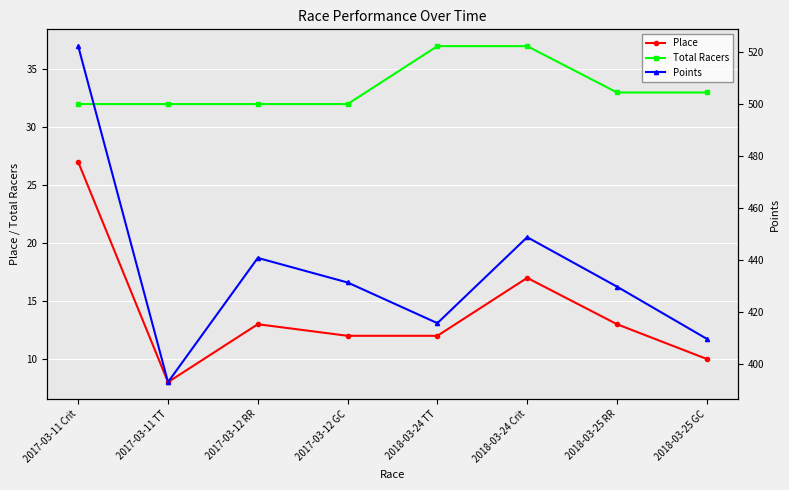

At which label does Place first exceed 13?

2017-03-11 Crit